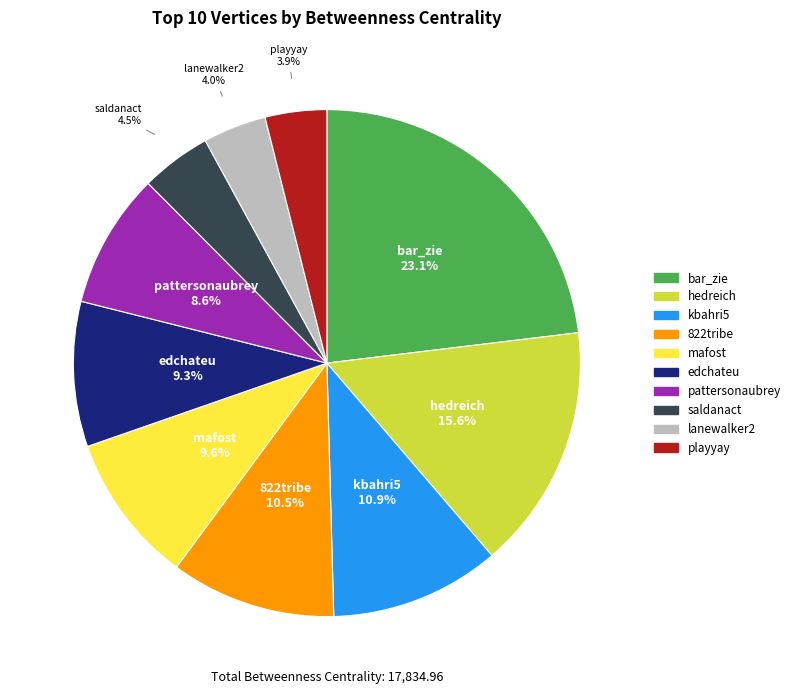

Which category has the biggest portion of the pie?

bar_zie